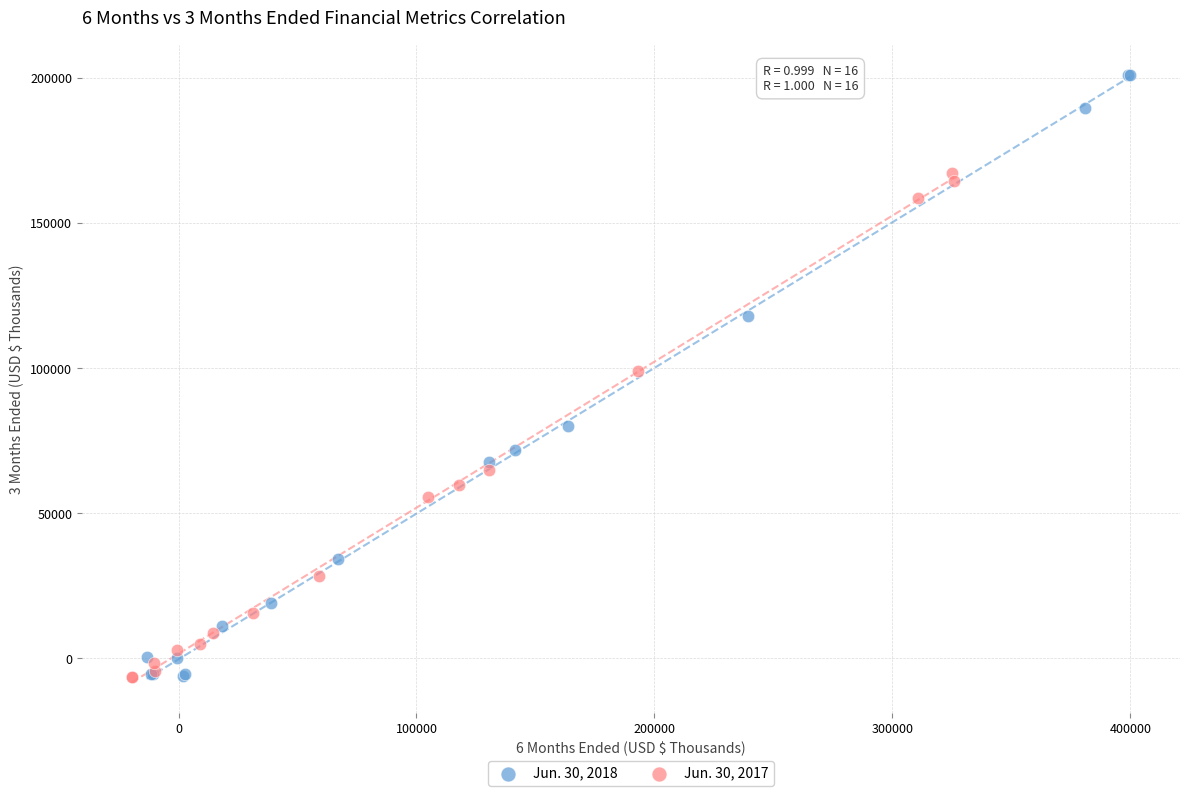

Which series reaches the maximum Y coordinate?

Jun. 30, 2018